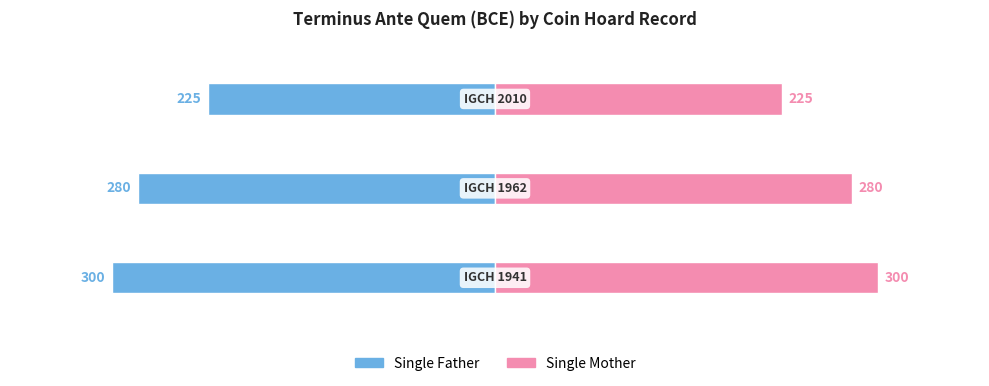

What are all the series names shown in the legend?

Single Father, Single Mother